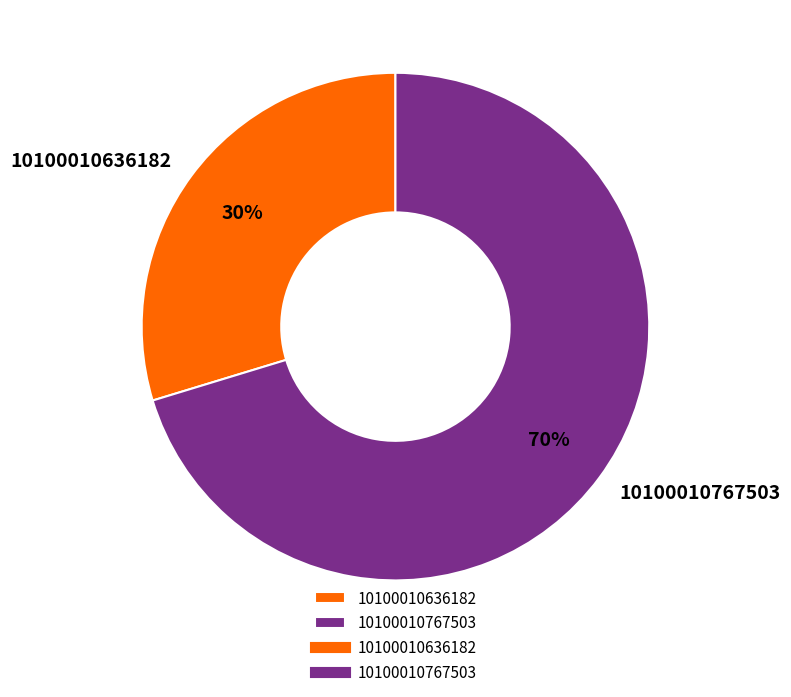

To the nearest percent, what is the average slice percentage?

50%